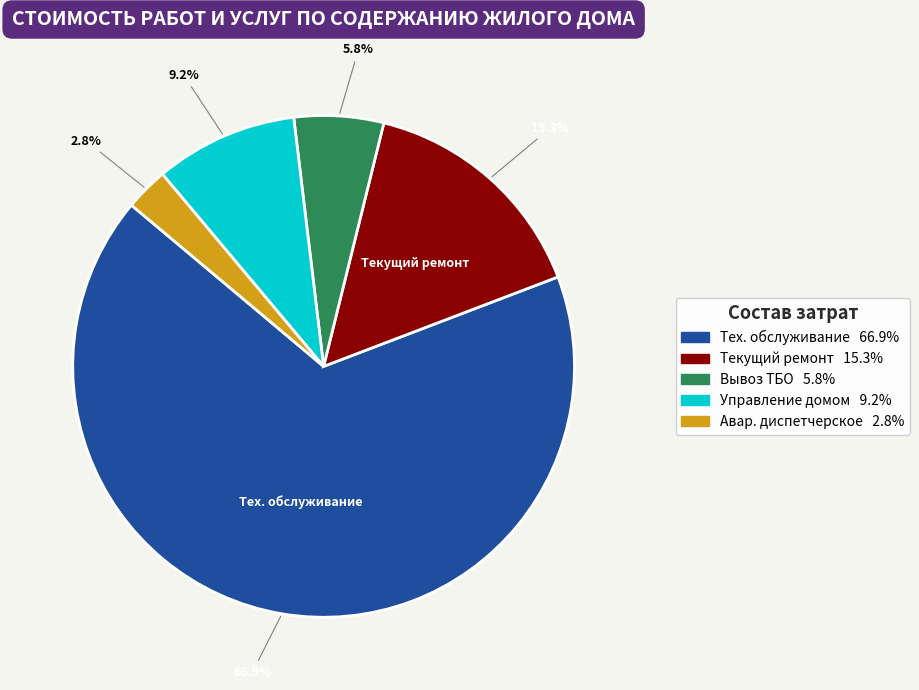

Is there a majority slice in this chart?

Yes